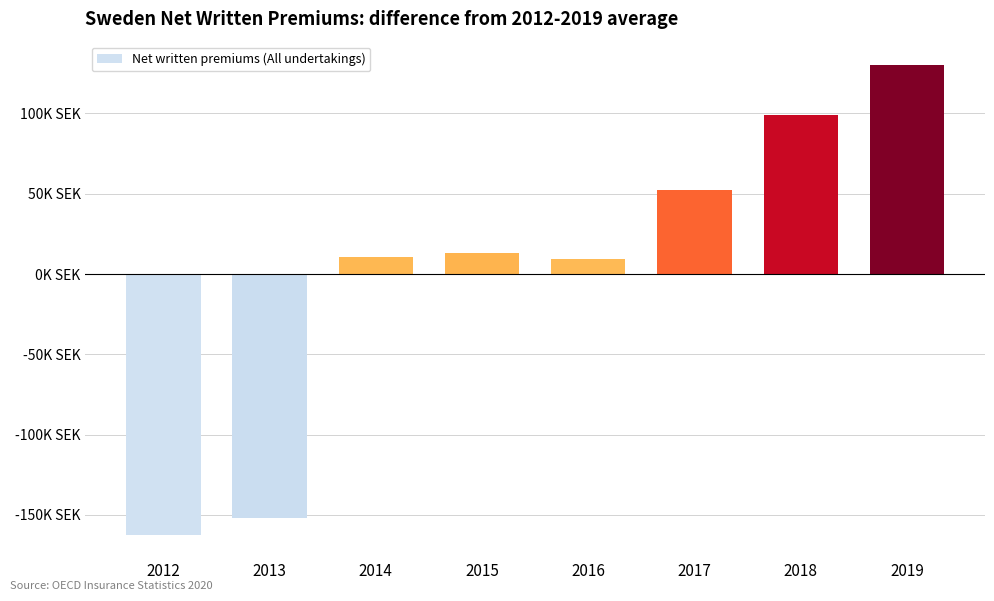

Are the bars horizontal?

No